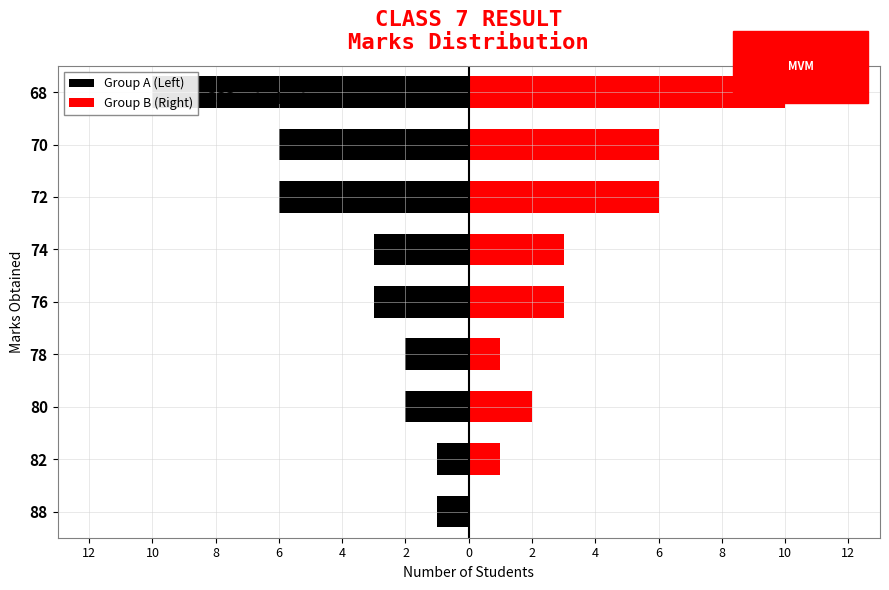

Reading left to right, transcribe all the data shown in this chart.

Group A (Left): -1	-1	-2	-2	-3	-3	-6	-6	-10
Group B (Right): 0	1	2	1	3	3	6	6	10